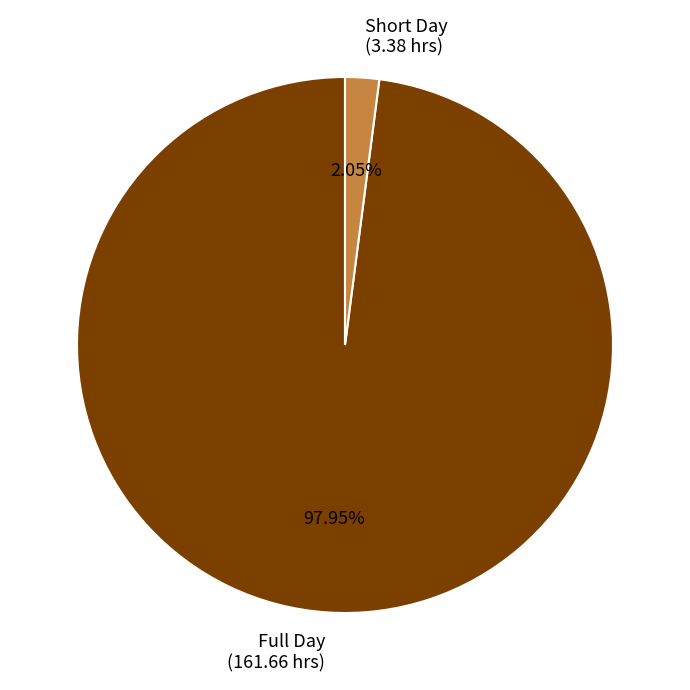

Is there a majority slice in this chart?

Yes